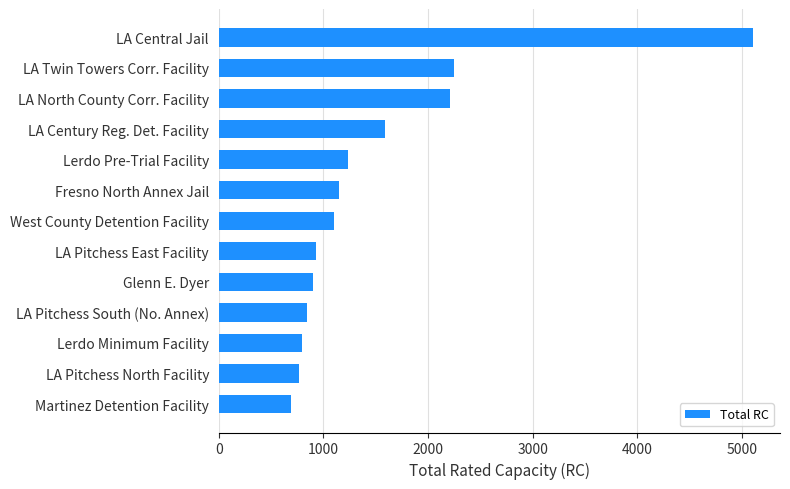

Does the chart contain any negative values?

No